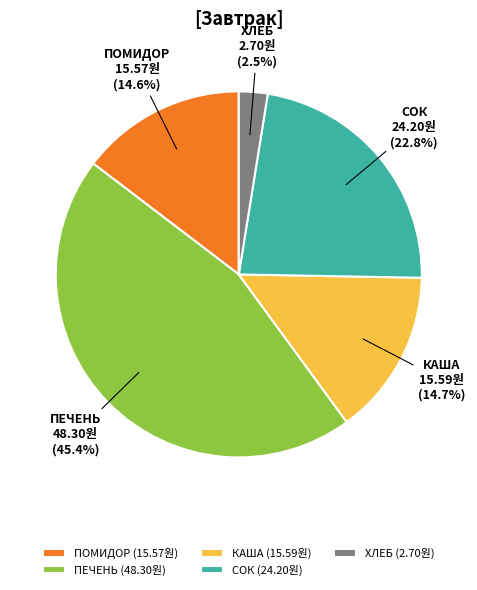

Is there any slice that represents more than half of the pie?

No